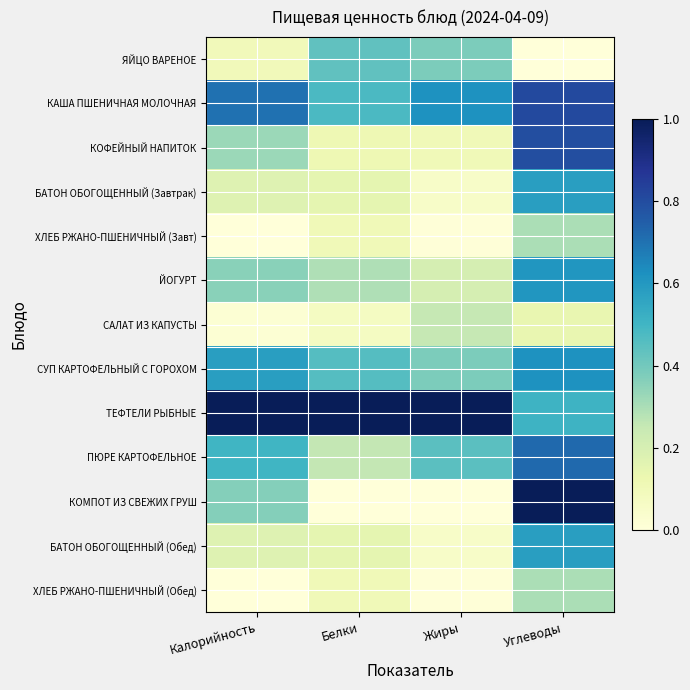

Reading left to right, extract all data points from this chart.

ЯЙЦО ВАРЕНОЕ: Калорийность=0.1	Белки=0.4	Жиры=0.4	Углеводы=0.0
КАША ПШЕНИЧНАЯ МОЛОЧНАЯ: Калорийность=0.7	Белки=0.5	Жиры=0.6	Углеводы=0.8
КОФЕЙНЫЙ НАПИТОК: Калорийность=0.3	Белки=0.1	Жиры=0.1	Углеводы=0.8
БАТОН ОБОГОЩЕННЫЙ (Завтрак): Калорийность=0.2	Белки=0.2	Жиры=0.1	Углеводы=0.6
ХЛЕБ РЖАНО-ПШЕНИЧНЫЙ (Завт): Калорийность=0.0	Белки=0.1	Жиры=0.0	Углеводы=0.3
ЙОГУРТ: Калорийность=0.4	Белки=0.3	Жиры=0.2	Углеводы=0.6
САЛАТ ИЗ КАПУСТЫ: Калорийность=0.0	Белки=0.1	Жиры=0.3	Углеводы=0.1
СУП КАРТОФЕЛЬНЫЙ С ГОРОХОМ: Калорийность=0.6	Белки=0.5	Жиры=0.4	Углеводы=0.6
ТЕФТЕЛИ РЫБНЫЕ: Калорийность=1.0	Белки=1.0	Жиры=1.0	Углеводы=0.5
ПЮРЕ КАРТОФЕЛЬНОЕ: Калорийность=0.5	Белки=0.3	Жиры=0.4	Углеводы=0.7
КОМПОТ ИЗ СВЕЖИХ ГРУШ: Калорийность=0.4	Белки=0.0	Жиры=0.0	Углеводы=1.0
БАТОН ОБОГОЩЕННЫЙ (Обед): Калорийность=0.2	Белки=0.2	Жиры=0.1	Углеводы=0.6
ХЛЕБ РЖАНО-ПШЕНИЧНЫЙ (Обед): Калорийность=0.0	Белки=0.1	Жиры=0.0	Углеводы=0.3